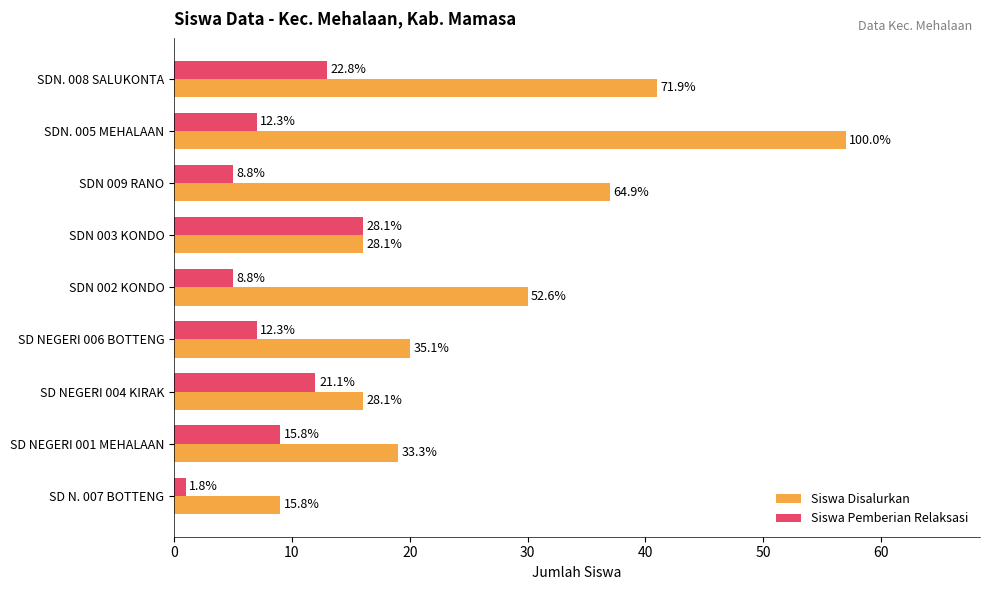

What is the highest value of the Siswa Pemberian Relaksasi series?

16